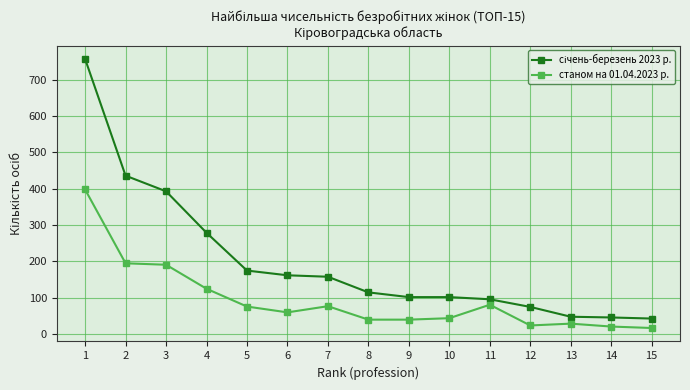

What is the highest value of the станом на 01.04.2023 р. series?

398